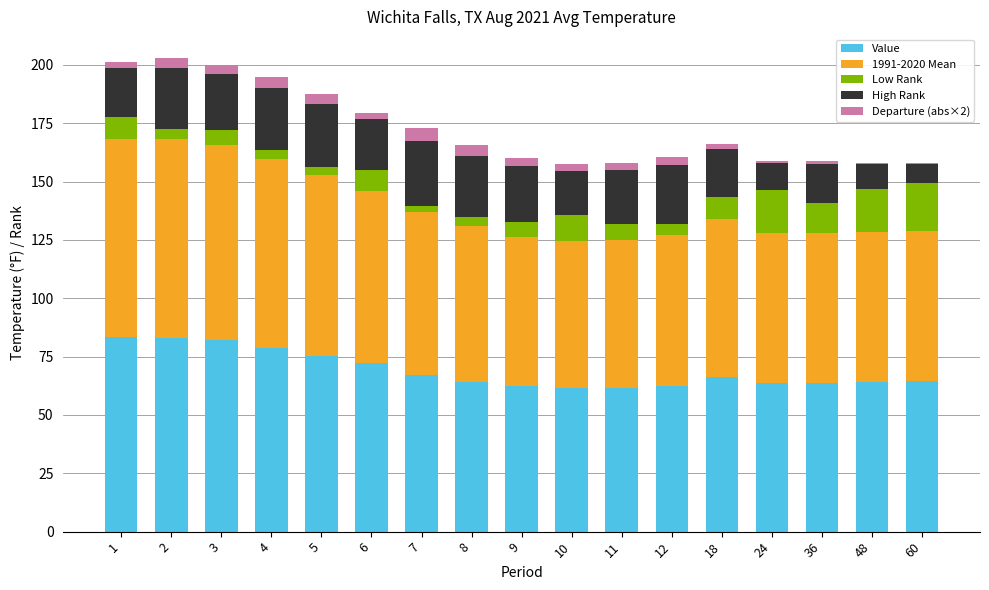

What are all the series names shown in the legend?

Value, 1991-2020 Mean, Low Rank, High Rank, Departure (abs×2)